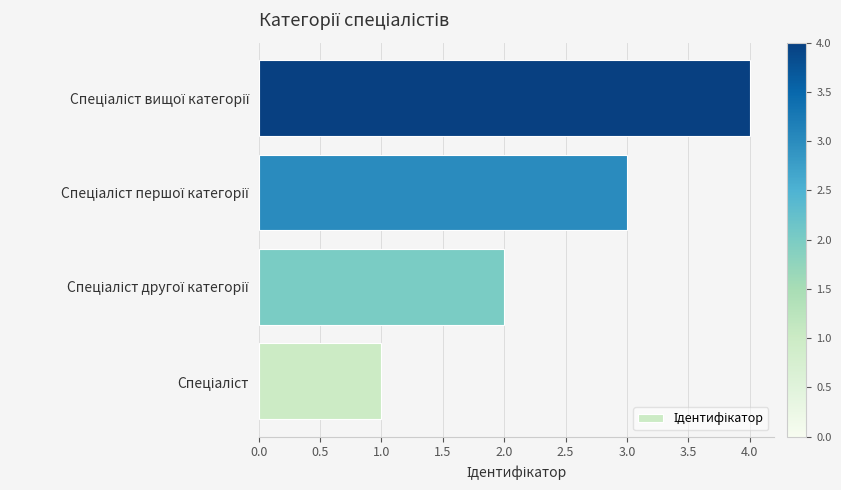

What is the sum of all values?

10